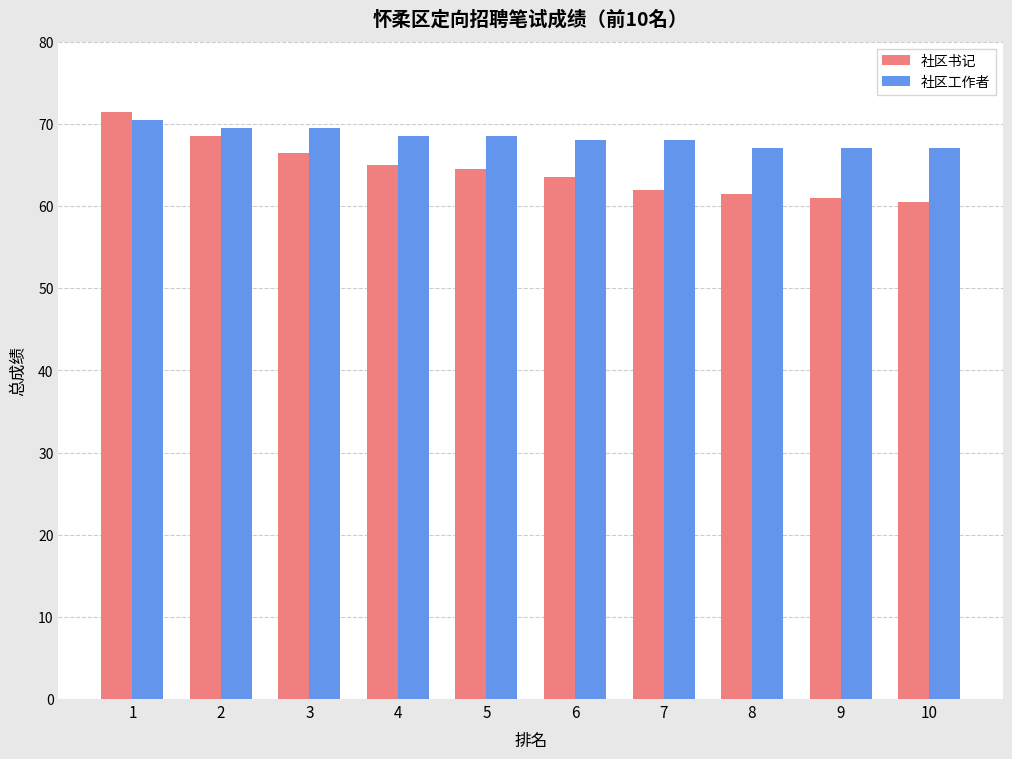

Which series has the largest total across all categories?

社区工作者